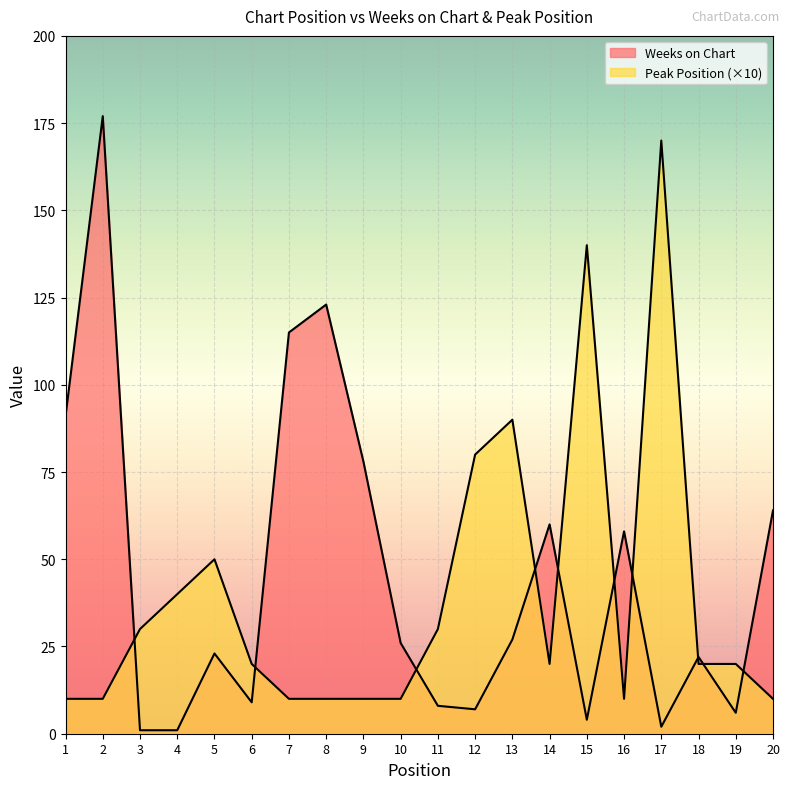

How many lines are shown in the chart?

2